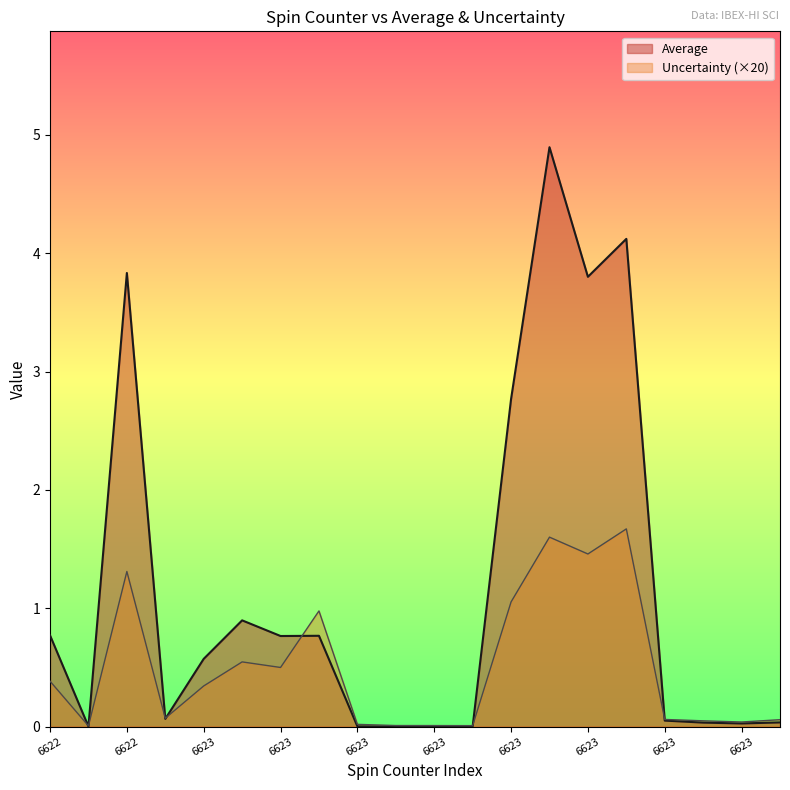

How many times do Uncertainty and Average cross each other?

7